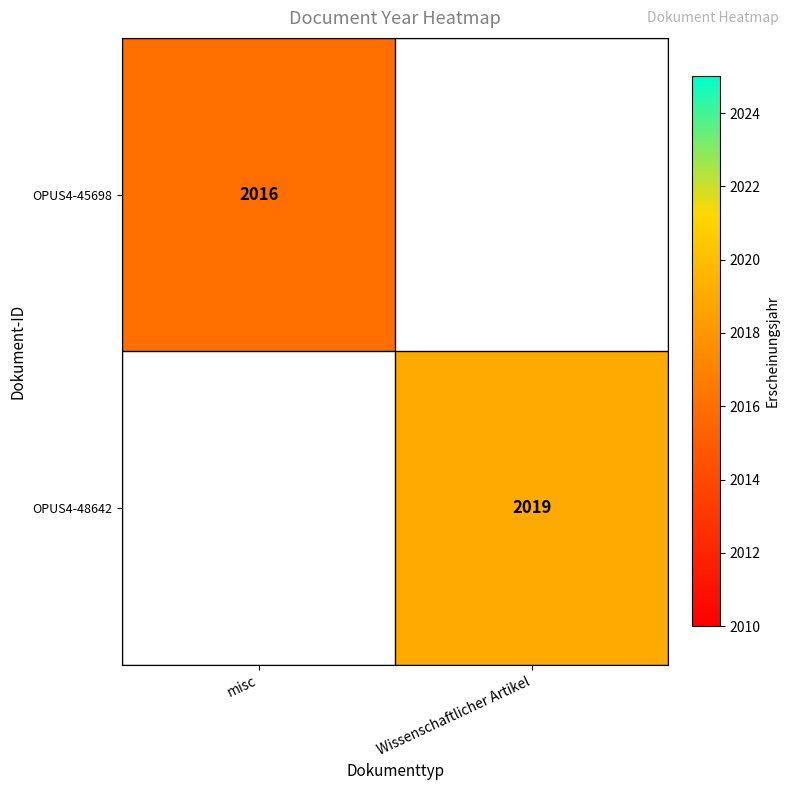

At how many categories does at least one series exceed 2016?

1